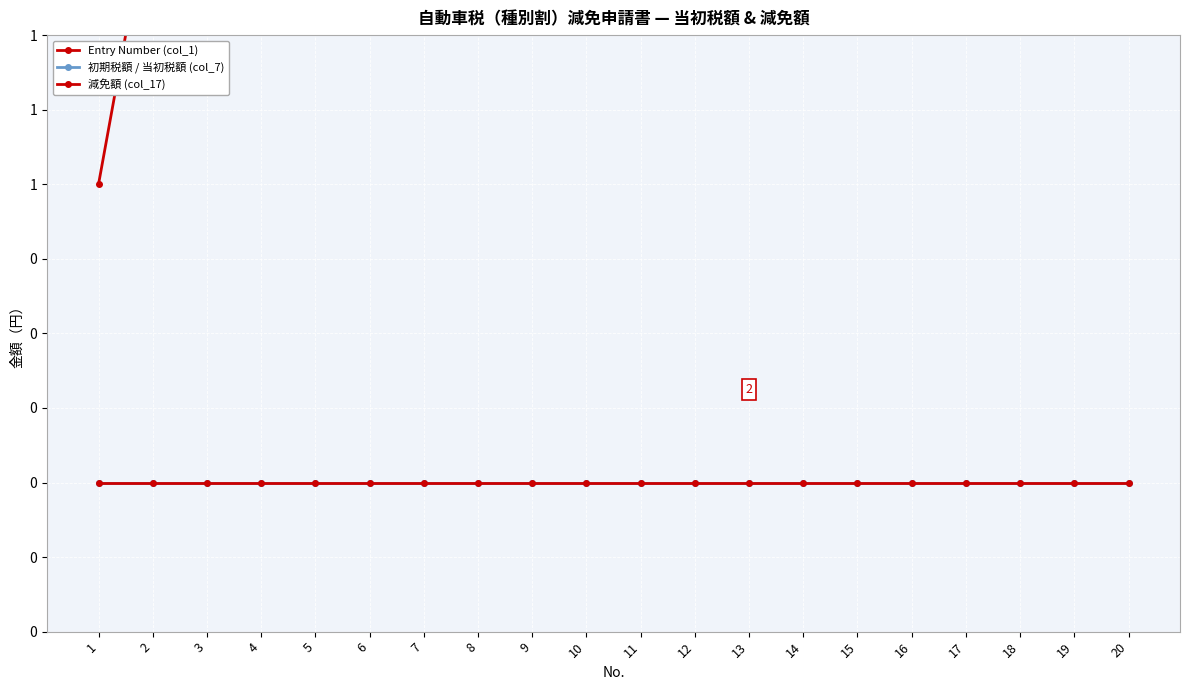

How many distinct data groups are displayed?

3